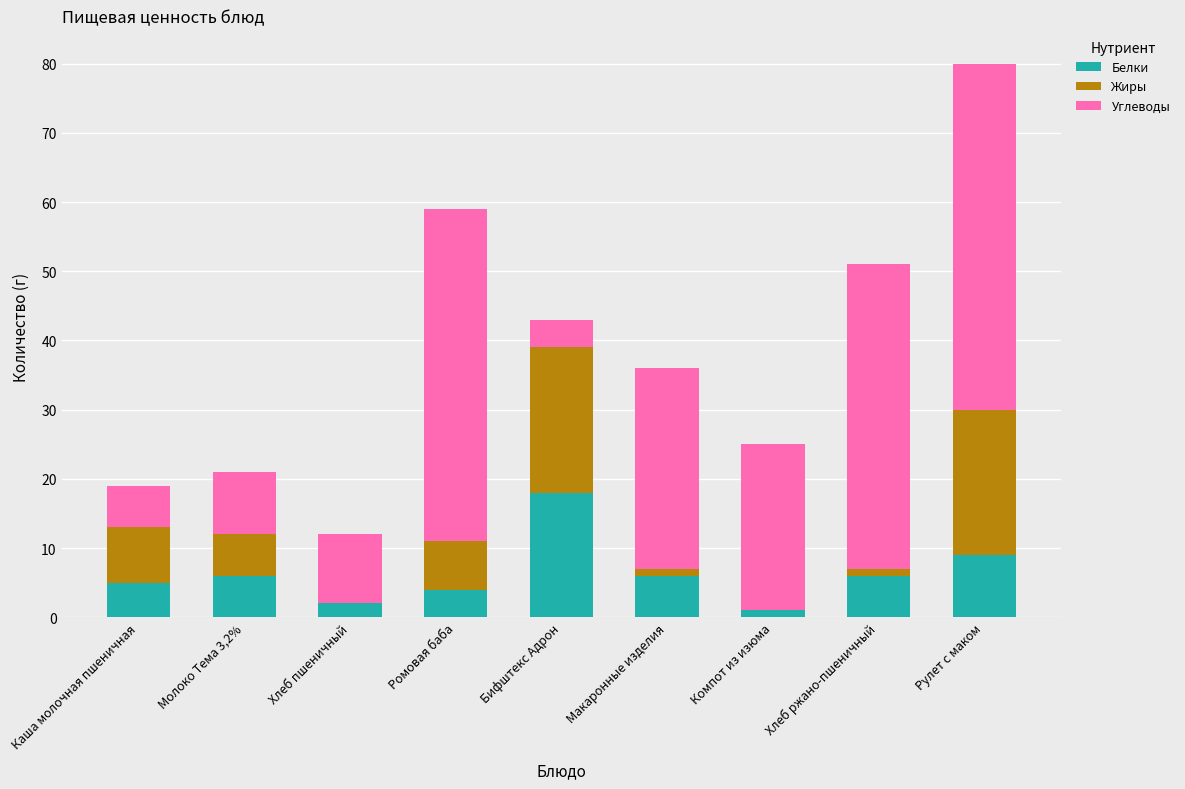

What is the total value across all series at Каша молочная пшеничная?

19